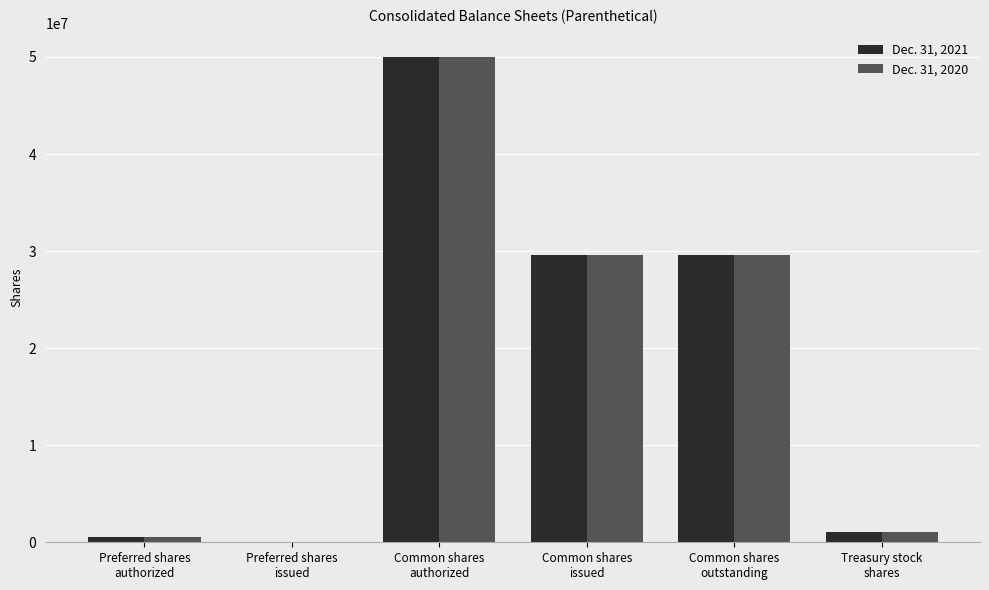

Reading left to right, extract all data points from this chart.

Dec. 31, 2021: Preferred shares
authorized=500000	Preferred shares
issued=0	Common shares
authorized=50000000	Common shares
issued=29600000	Common shares
outstanding=29600000	Treasury stock
shares=1100000
Dec. 31, 2020: Preferred shares
authorized=500000	Preferred shares
issued=0	Common shares
authorized=50000000	Common shares
issued=29600000	Common shares
outstanding=29600000	Treasury stock
shares=1100000